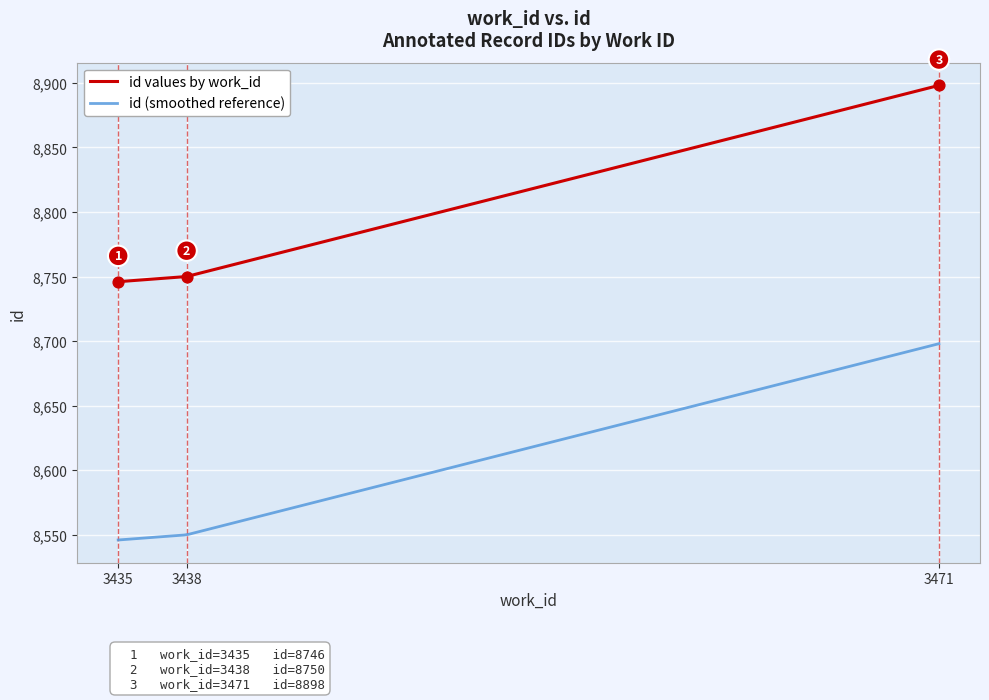

Which has a higher value, 3438 or 3471?

3471